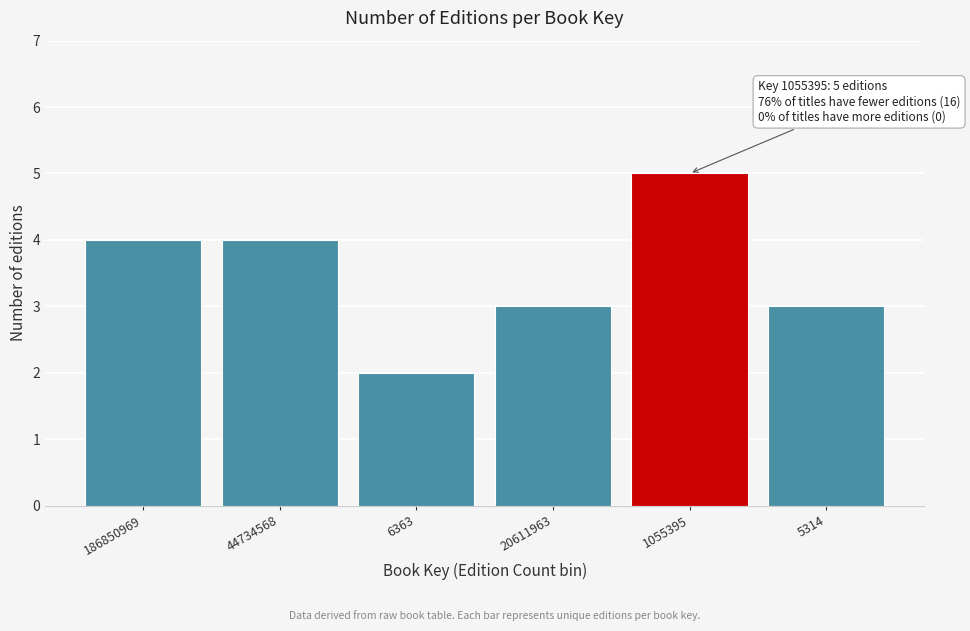

Reading right to left, what are all the values shown in this chart?

3	5	3	2	4	4